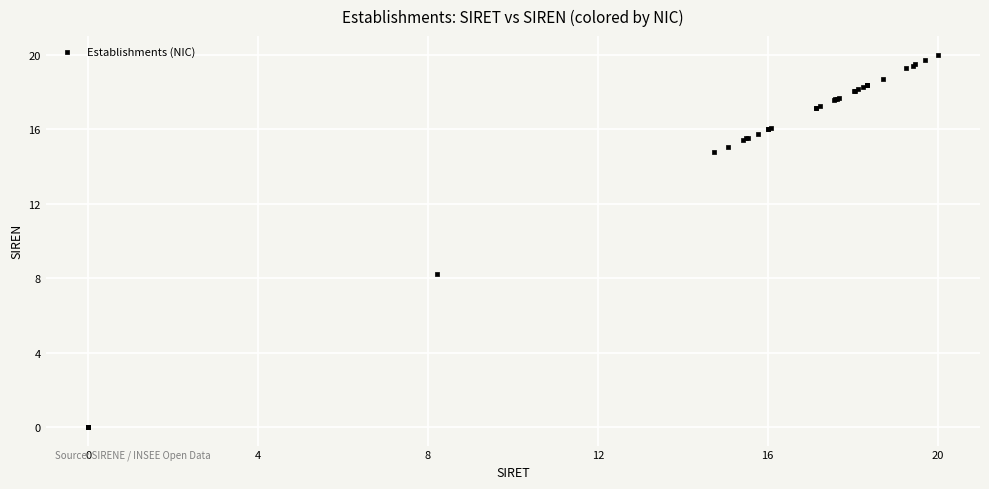

What Y value in the scatter plot is closest to 10?

8.2